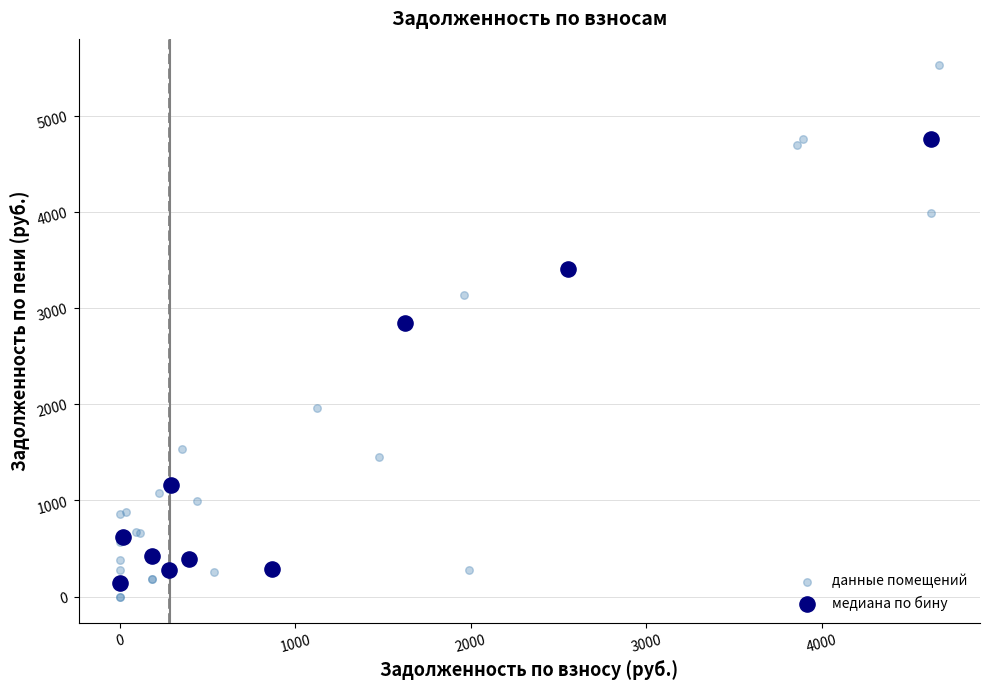

Which series reaches the maximum Y coordinate?

данные помещений